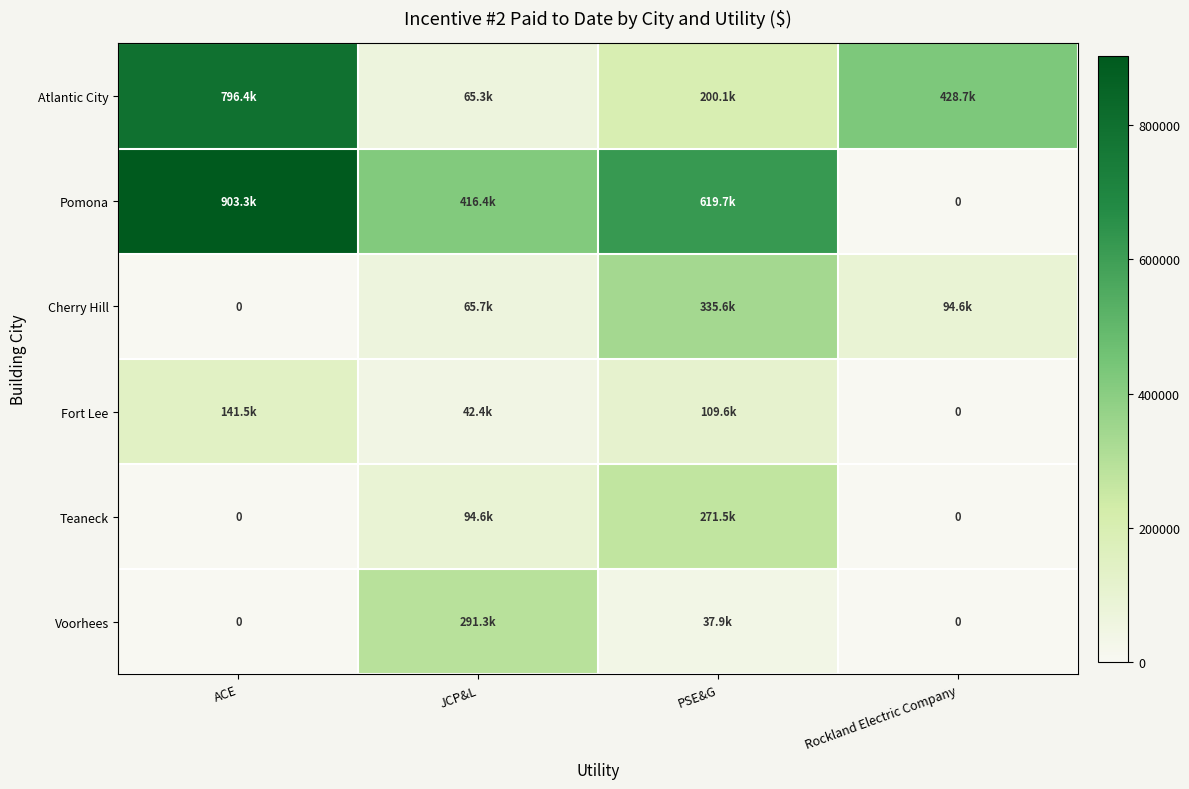

What is the difference between the maximum and second lowest values in the Teaneck series?

271507.2